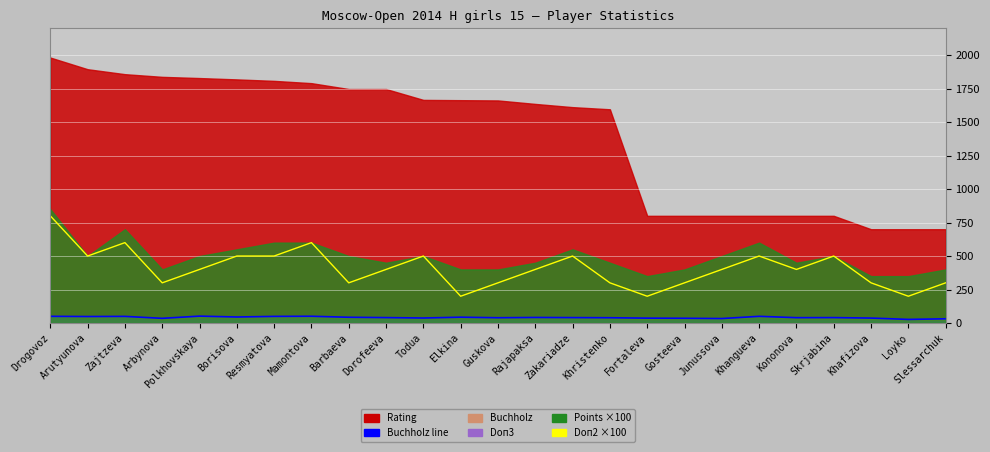

How many interior local peaks does the Doп2 ×100 series have?

6